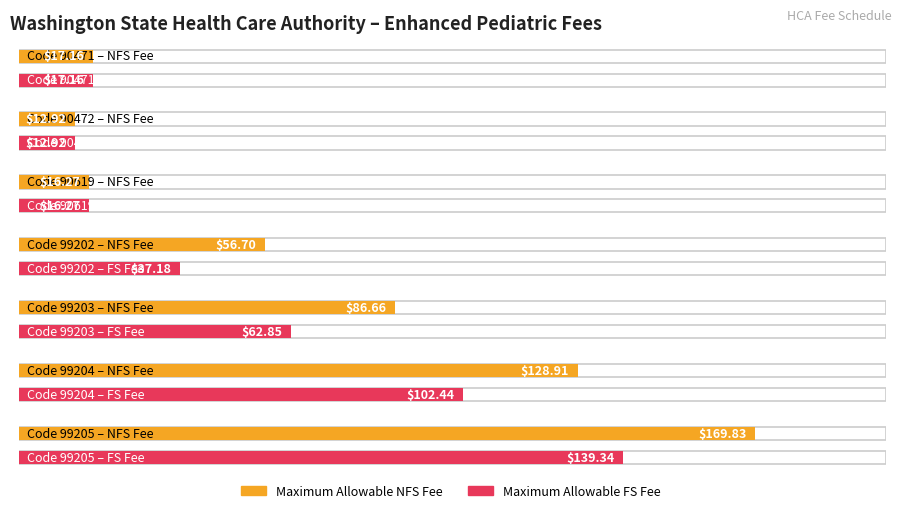

How many data points in Maximum Allowable NFS Fee are above 56?

4